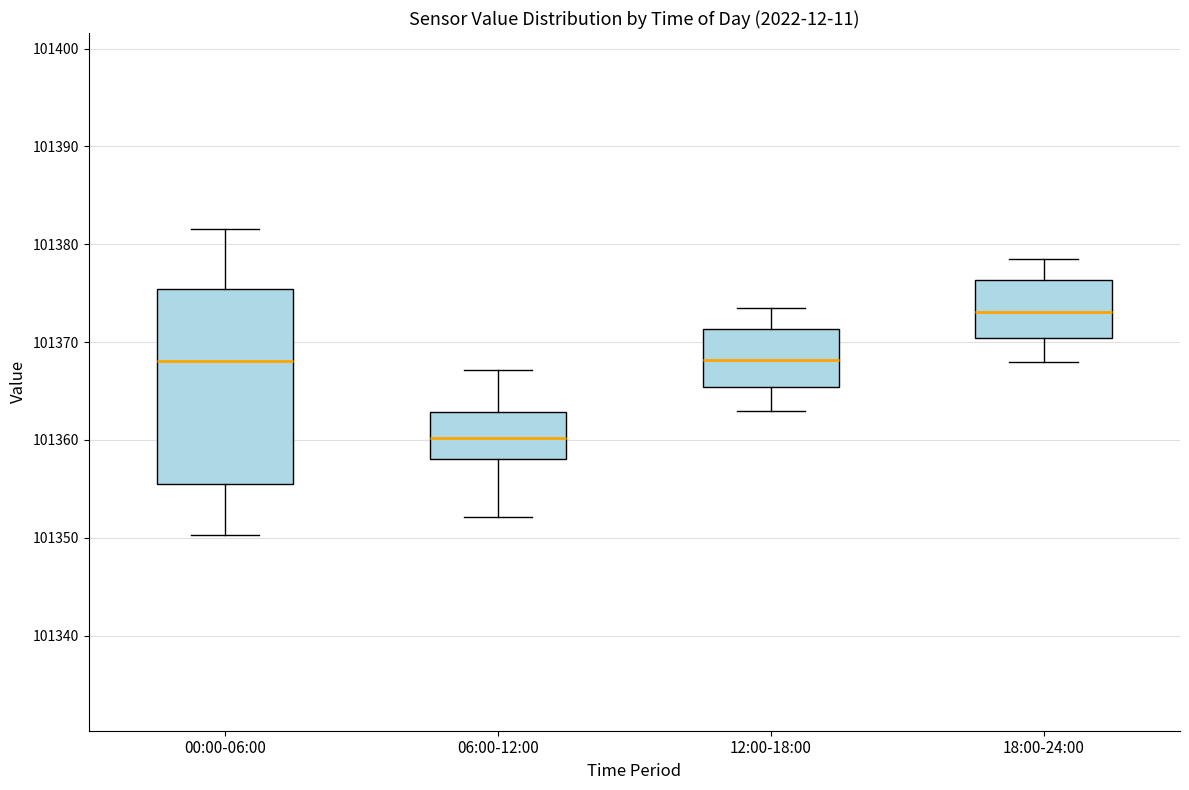

Which box has the lowest median line?

06:00-12:00